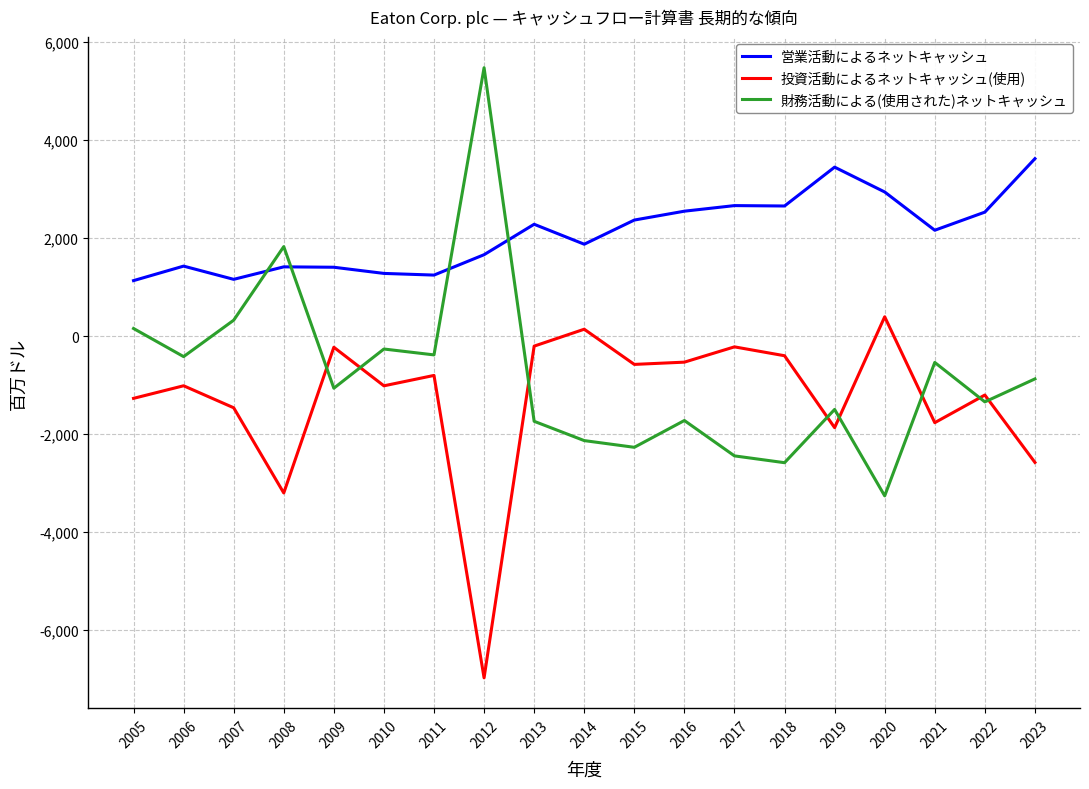

True or false: 投資活動によるネットキャッシュ(使用) and 営業活動によるネットキャッシュ cross at least once.

False